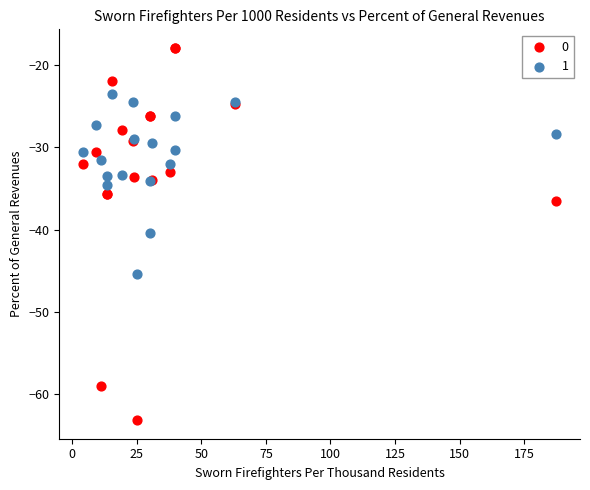

What is the X range (max minus min) for the scatter plot?

183.4